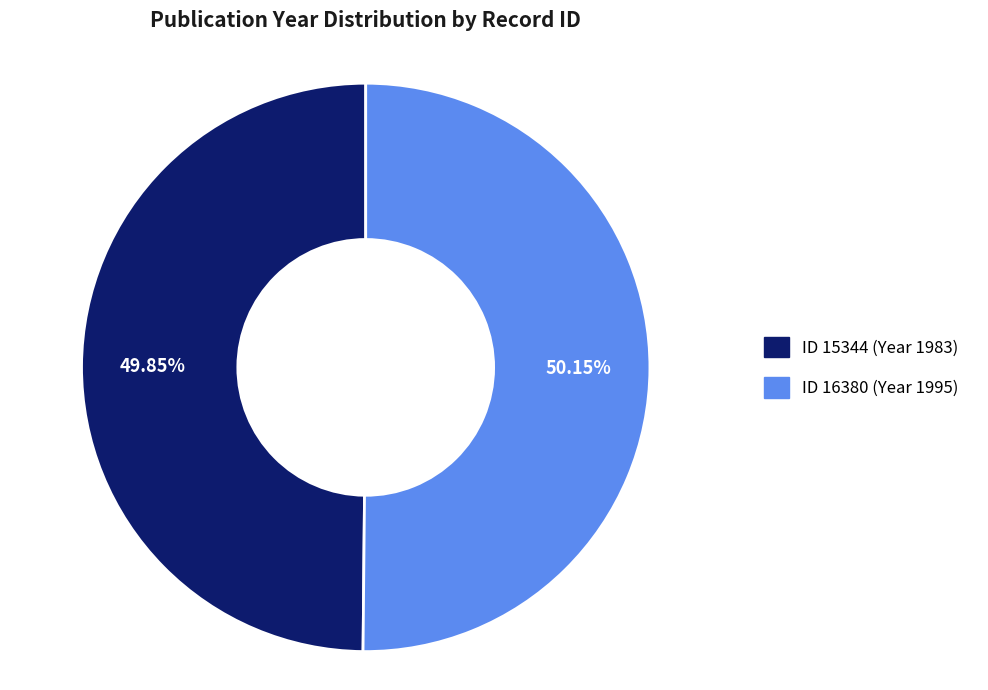

Is there any slice that represents more than half of the pie?

Yes